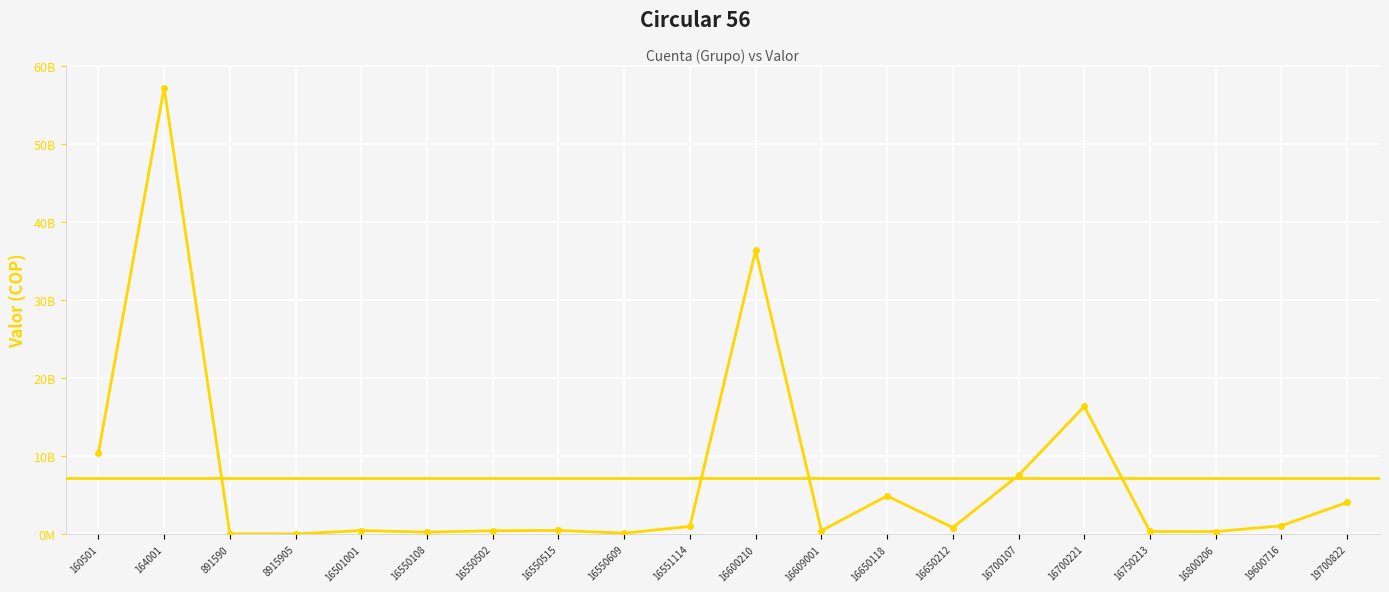

What is the change in value from 164001 to 16550609?

-57106047607.8